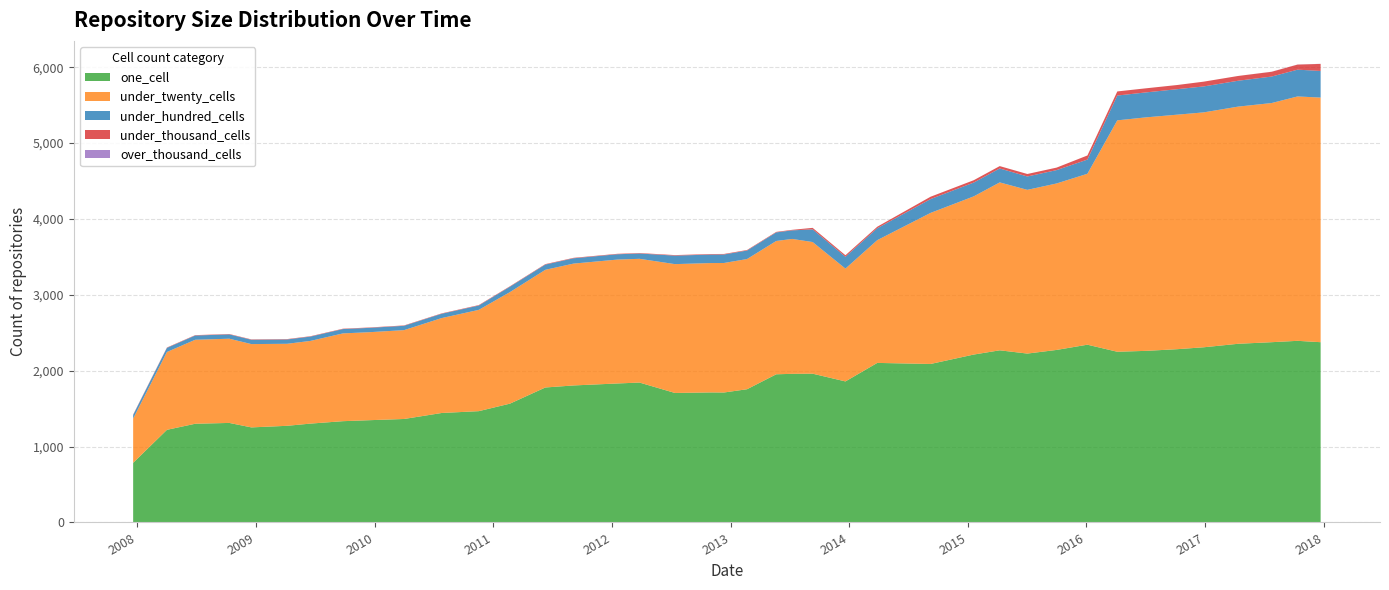

Reading right to left, extract all data points from this chart.

one_cell: 2017-12-22=2376	2017-10-12=2394	2017-07-24=2376	2017-04-12=2355	2016-12-27=2309	2016-10-07=2284	2016-07-04=2262	2016-04-05=2250	2016-01-04=2343	2015-10-01=2274	2015-07-03=2226	2015-04-09=2269	2015-01-19=2213	2014-09-08=2089	2014-03-28=2103	2013-12-20=1859	2013-09-10=1961	2013-07-09=1959	2013-05-21=1953	2013-02-20=1756	2012-12-11=1713	2012-10-31=1714	2012-07-13=1707	2012-03-26=1844	2012-01-18=1832	2011-09-05=1806	2011-06-10=1779	2011-02-21=1566	2010-11-17=1467	2010-07-26=1443	2010-04-01=1364	2009-12-16=1348	2009-09-25=1335	2009-06-17=1303	2009-04-06=1274	2008-12-17=1253	2008-10-10=1312	2008-06-27=1301	2008-04-01=1221	2007-12-19=786
under_twenty_cells: 2017-12-22=3224	2017-10-12=3221	2017-07-24=3152	2017-04-12=3126	2016-12-27=3096	2016-10-07=3091	2016-07-04=3078	2016-04-05=3050	2016-01-04=2253	2015-10-01=2194	2015-07-03=2158	2015-04-09=2213	2015-01-19=2085	2014-09-08=1991	2014-03-28=1618	2013-12-20=1487	2013-09-10=1735	2013-07-09=1778	2013-05-21=1757	2013-02-20=1716	2012-12-11=1707	2012-10-31=1705	2012-07-13=1698	2012-03-26=1631	2012-01-18=1633	2011-09-05=1606	2011-06-10=1551	2011-02-21=1470	2010-11-17=1335	2010-07-26=1251	2010-04-01=1171	2009-12-16=1160	2009-09-25=1157	2009-06-17=1090	2009-04-06=1081	2008-12-17=1098	2008-10-10=1110	2008-06-27=1107	2008-04-01=1026	2007-12-19=583
under_hundred_cells: 2017-12-22=351	2017-10-12=353	2017-07-24=349	2017-04-12=341	2016-12-27=342	2016-10-07=336	2016-07-04=329	2016-04-05=327	2016-01-04=187	2015-10-01=176	2015-07-03=176	2015-04-09=184	2015-01-19=182	2014-09-08=182	2014-03-28=157	2013-12-20=156	2013-09-10=167	2013-07-09=113	2013-05-21=113	2013-02-20=112	2012-12-11=112	2012-10-31=112	2012-07-13=112	2012-03-26=70	2012-01-18=70	2011-09-05=70	2011-06-10=69	2011-02-21=71	2010-11-17=57	2010-07-26=57	2010-04-01=57	2009-12-16=57	2009-09-25=57	2009-06-17=57	2009-04-06=57	2008-12-17=57	2008-10-10=57	2008-06-27=56	2008-04-01=54	2007-12-19=48
under_thousand_cells: 2017-12-22=93	2017-10-12=67	2017-07-24=63	2017-04-12=63	2016-12-27=63	2016-10-07=55	2016-07-04=54	2016-04-05=54	2016-01-04=54	2015-10-01=33	2015-07-03=33	2015-04-09=31	2015-01-19=31	2014-09-08=31	2014-03-28=20	2013-12-20=20	2013-09-10=20	2013-07-09=7	2013-05-21=7	2013-02-20=7	2012-12-11=7	2012-10-31=7	2012-07-13=7	2012-03-26=6	2012-01-18=6	2011-09-05=6	2011-06-10=6	2011-02-21=6	2010-11-17=6	2010-07-26=5	2010-04-01=5	2009-12-16=5	2009-09-25=5	2009-06-17=5	2009-04-06=5	2008-12-17=5	2008-10-10=5	2008-06-27=5	2008-04-01=5	2007-12-19=5
over_thousand_cells: 2017-12-22=1	2017-10-12=1	2017-07-24=1	2017-04-12=0	2016-12-27=0	2016-10-07=0	2016-07-04=0	2016-04-05=0	2016-01-04=0	2015-10-01=0	2015-07-03=0	2015-04-09=0	2015-01-19=0	2014-09-08=0	2014-03-28=0	2013-12-20=0	2013-09-10=0	2013-07-09=0	2013-05-21=0	2013-02-20=0	2012-12-11=0	2012-10-31=0	2012-07-13=0	2012-03-26=0	2012-01-18=0	2011-09-05=0	2011-06-10=0	2011-02-21=0	2010-11-17=0	2010-07-26=0	2010-04-01=0	2009-12-16=0	2009-09-25=0	2009-06-17=0	2009-04-06=0	2008-12-17=0	2008-10-10=0	2008-06-27=0	2008-04-01=0	2007-12-19=0